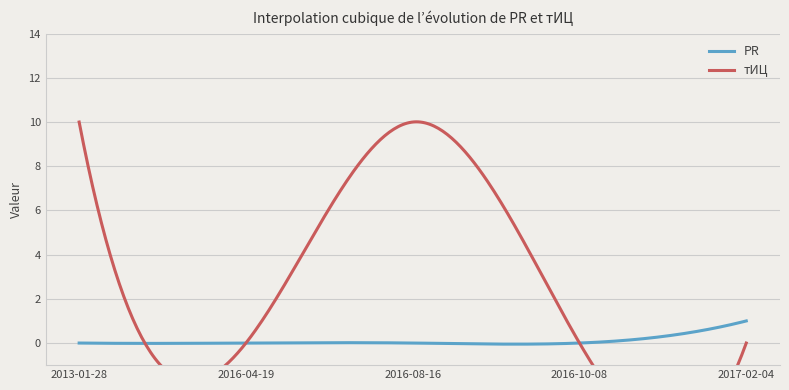

What are all the series names shown in the legend?

PR, тИЦ